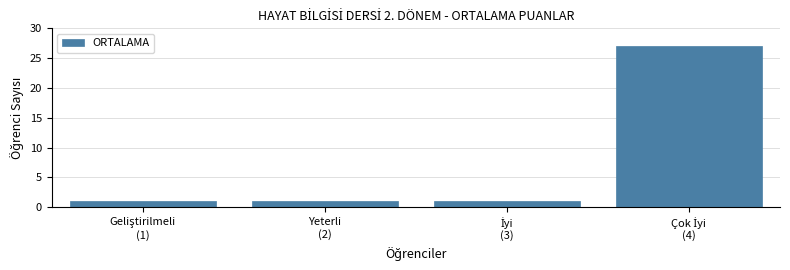

Reading left to right, extract all data points from this chart.

1	1	1	27